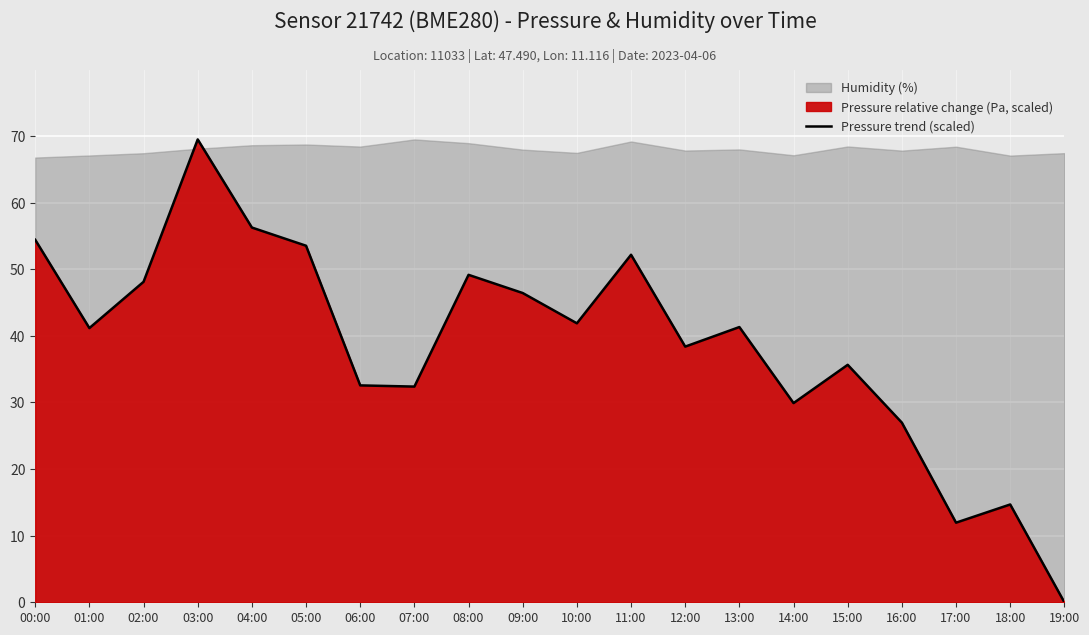

List the labels in order of value, smallest first.

19:00, 17:00, 18:00, 16:00, 14:00, 07:00, 06:00, 15:00, 12:00, 01:00, 13:00, 10:00, 09:00, 02:00, 08:00, 11:00, 05:00, 00:00, 04:00, 03:00